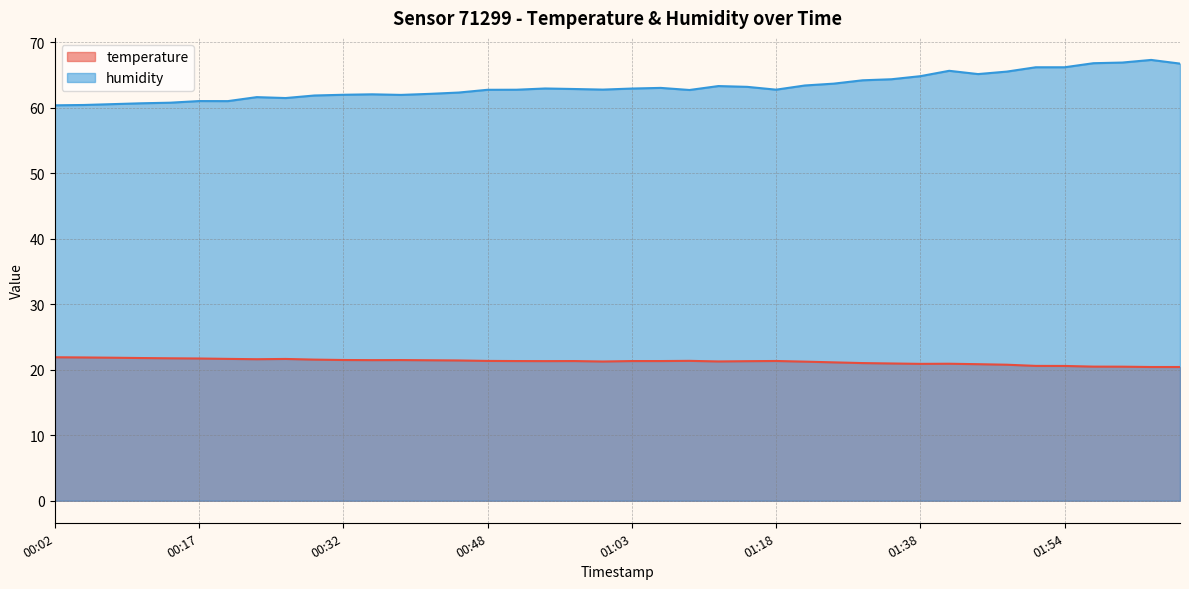

True or false: temperature and humidity intersect in this chart.

False